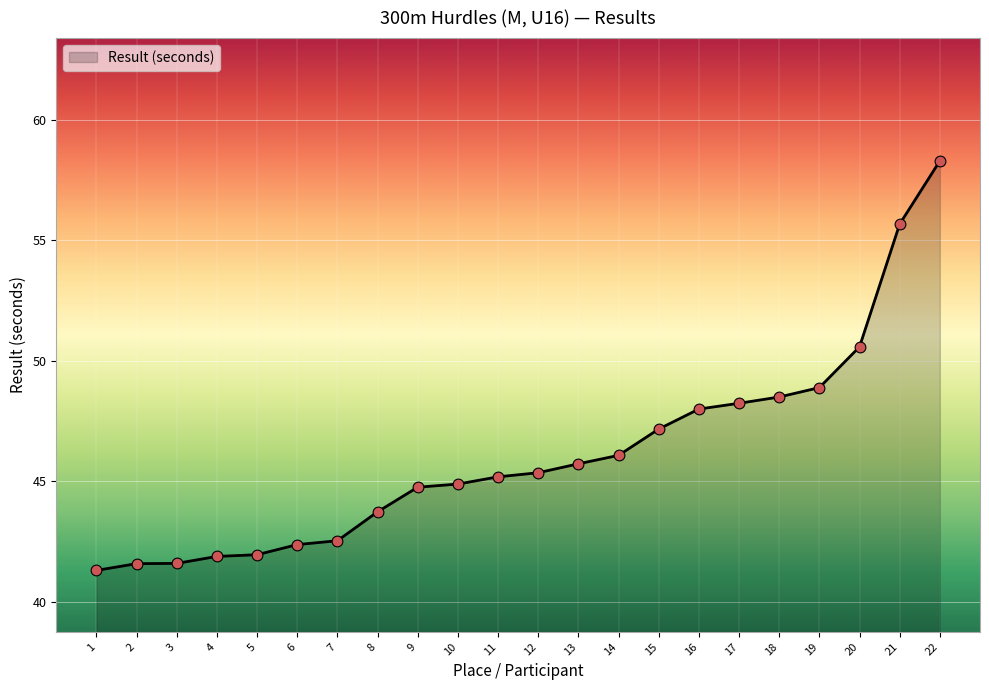

Which has a higher value, 13 or 19?

19